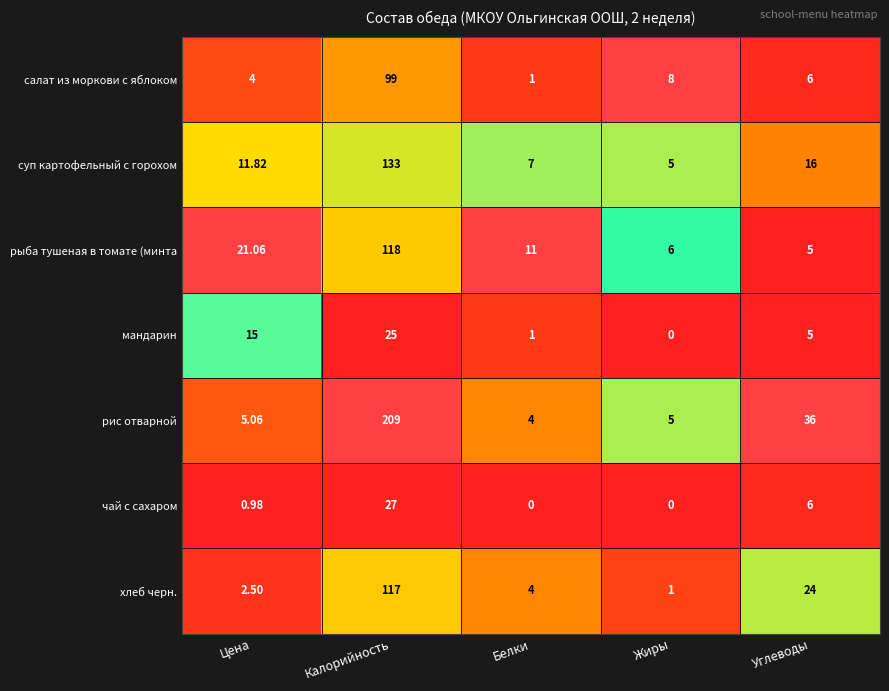

At Калорийность, list the series in order from largest to smallest.

рис отварной, суп картофельный с горохом, рыба тушеная в томате (минта, хлеб черн., салат из моркови с яблоком, чай с сахаром, мандарин